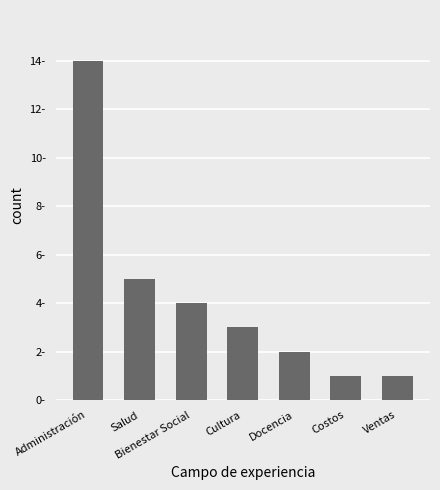

Does the chart contain any negative values?

No